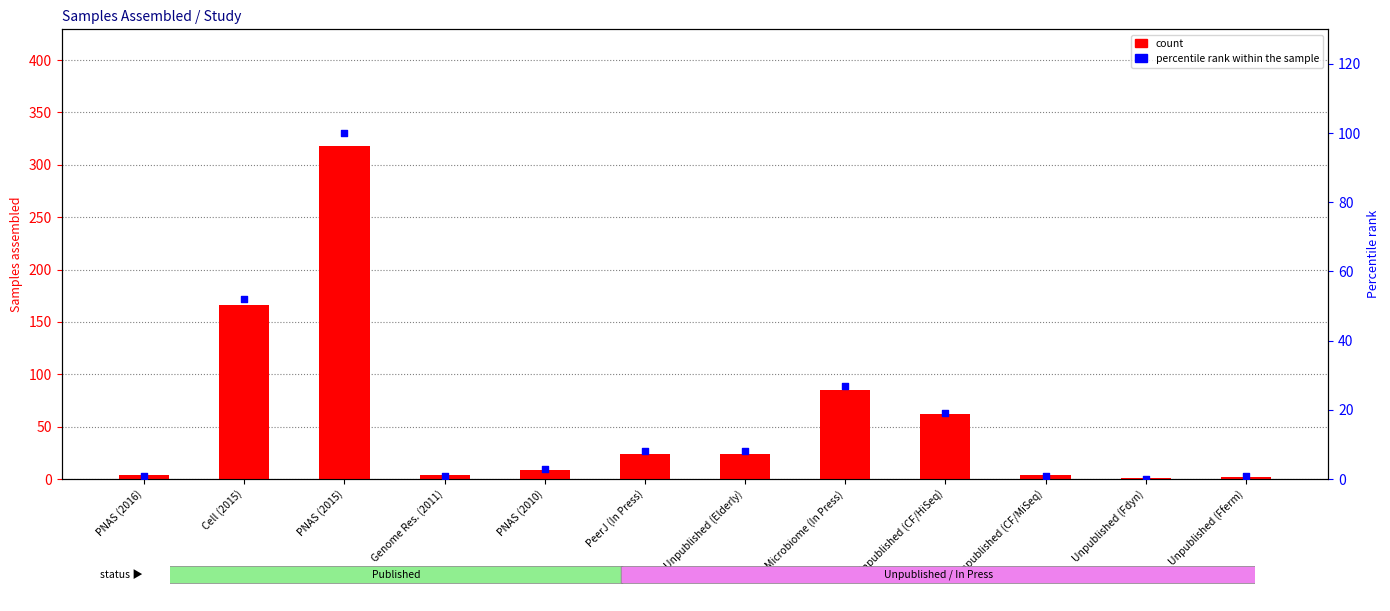

What are all the series names shown in the legend?

count, percentile rank within the sample